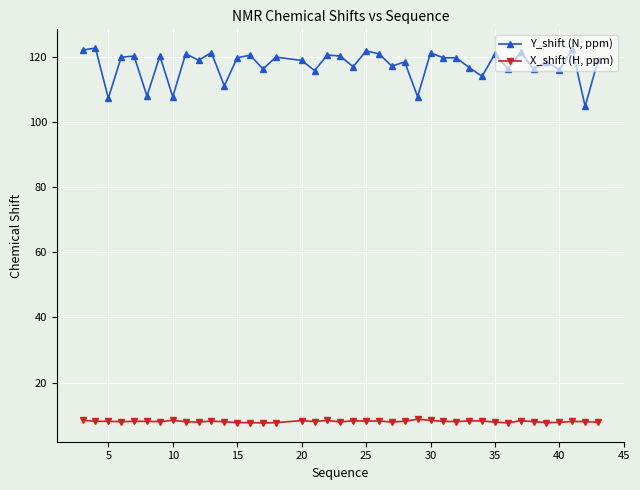

What is the lowest value of the Y_shift (N, ppm) series?

104.8